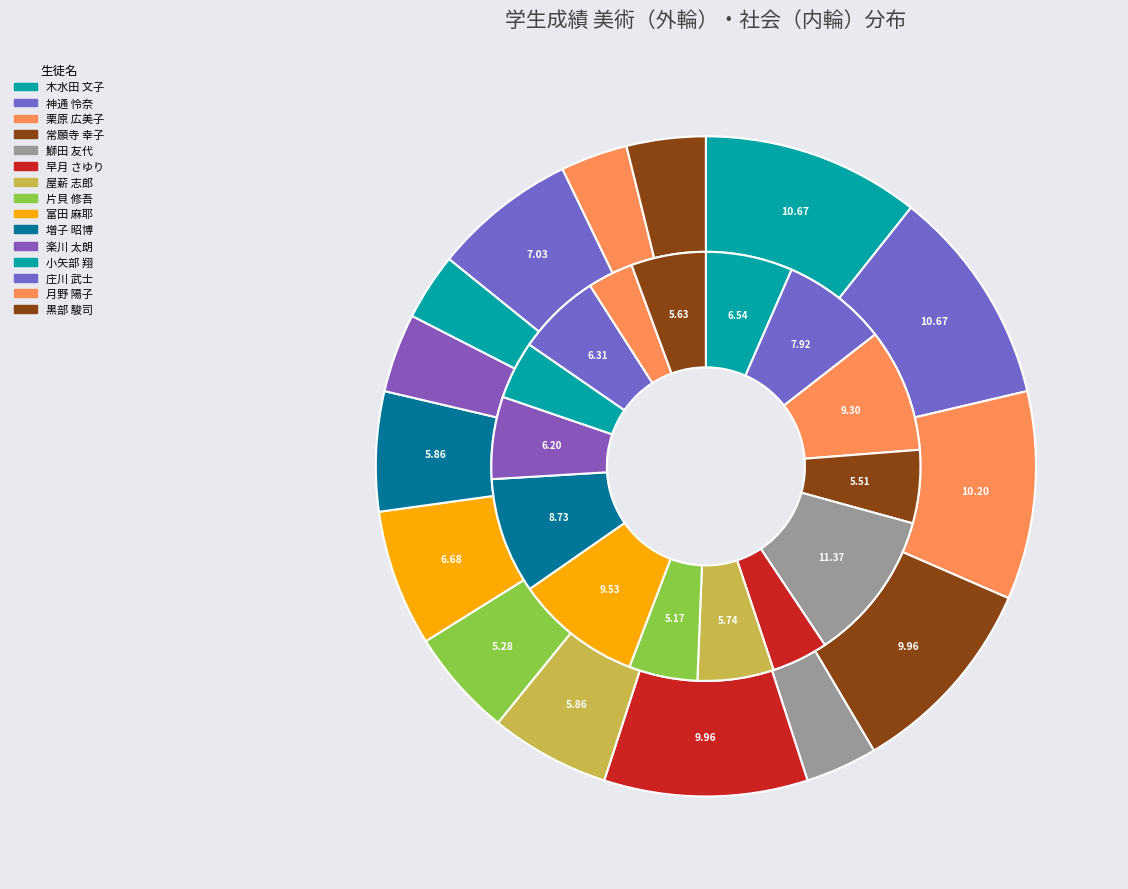

Does 4 account for over 50% of the chart?

No